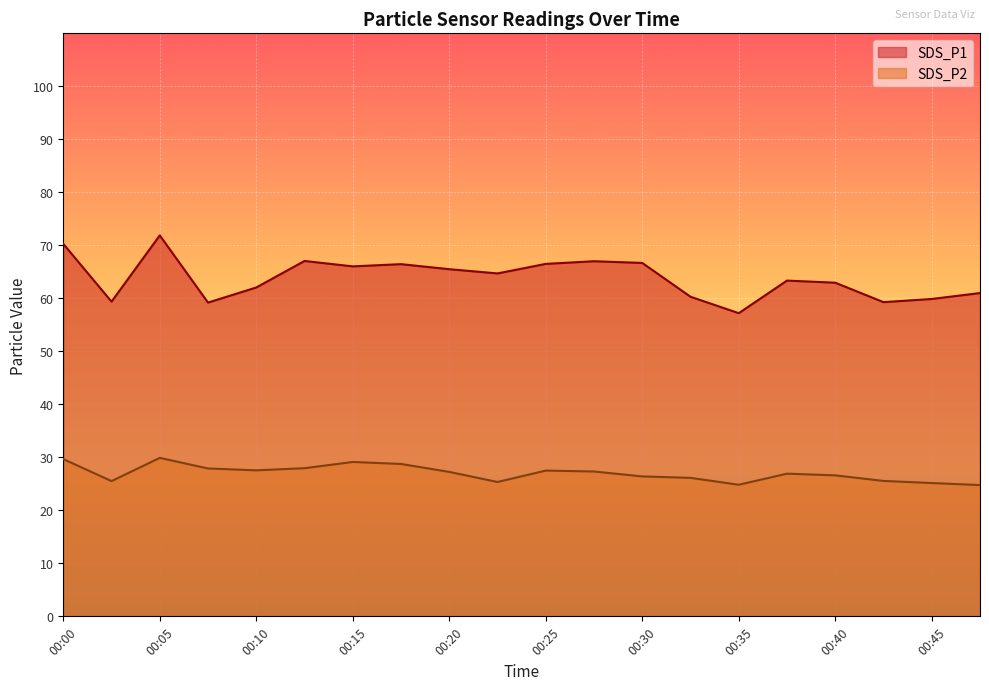

What is the difference between the highest and lowest values at 00:23?

39.4